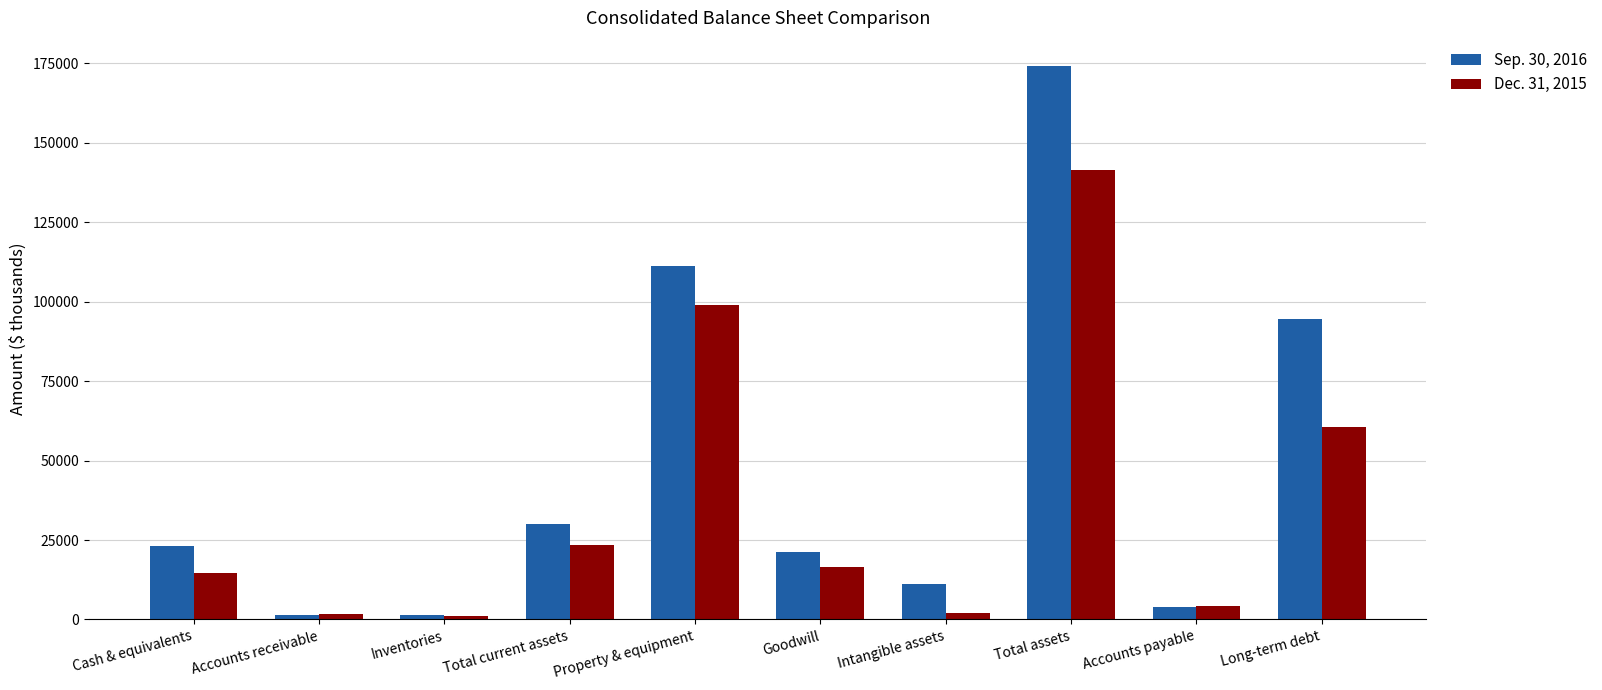

The Dec. 31, 2015 series shows 40010 at Total current assets. True or false?

False